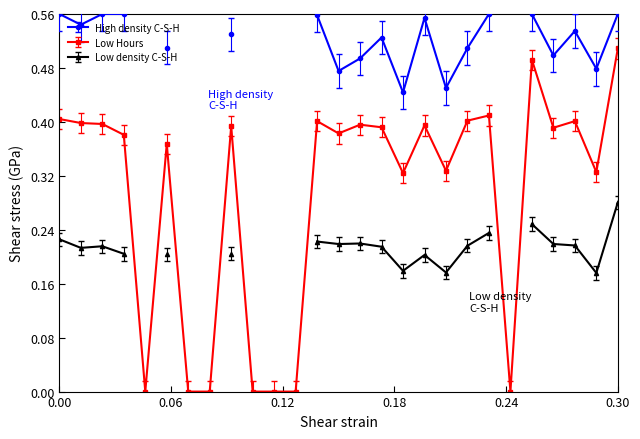

Which category has the highest value in the Low Hours series?

0.30